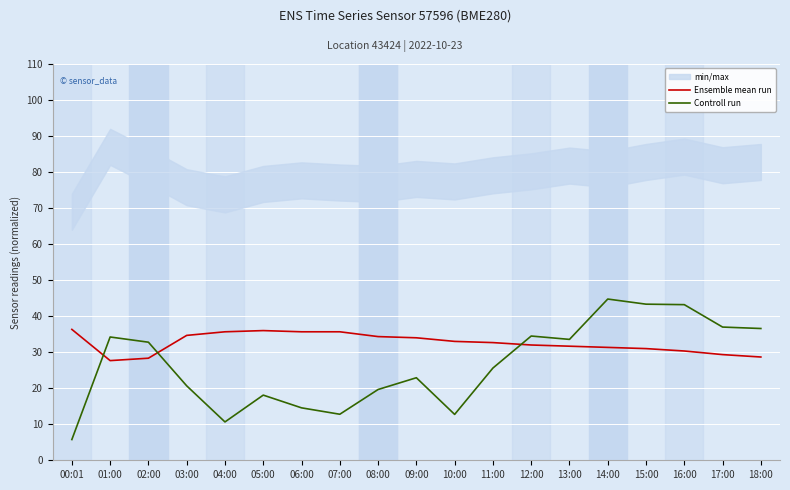

What is the maximum value for Ensemble mean run?

36.3